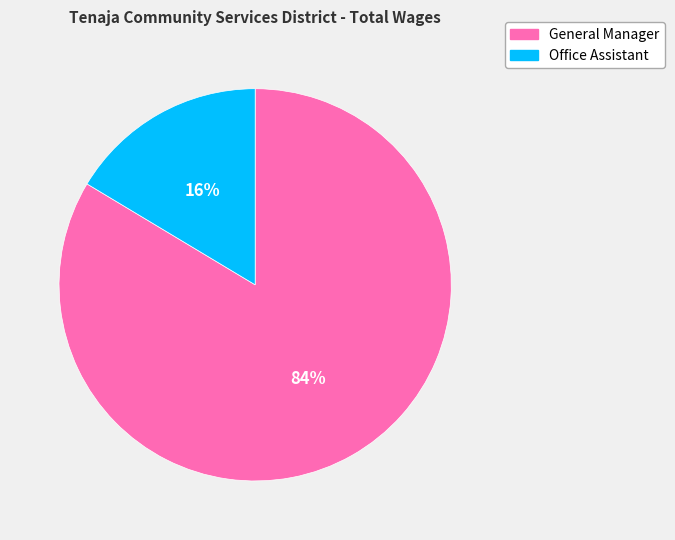

How many segments does this pie chart have?

2